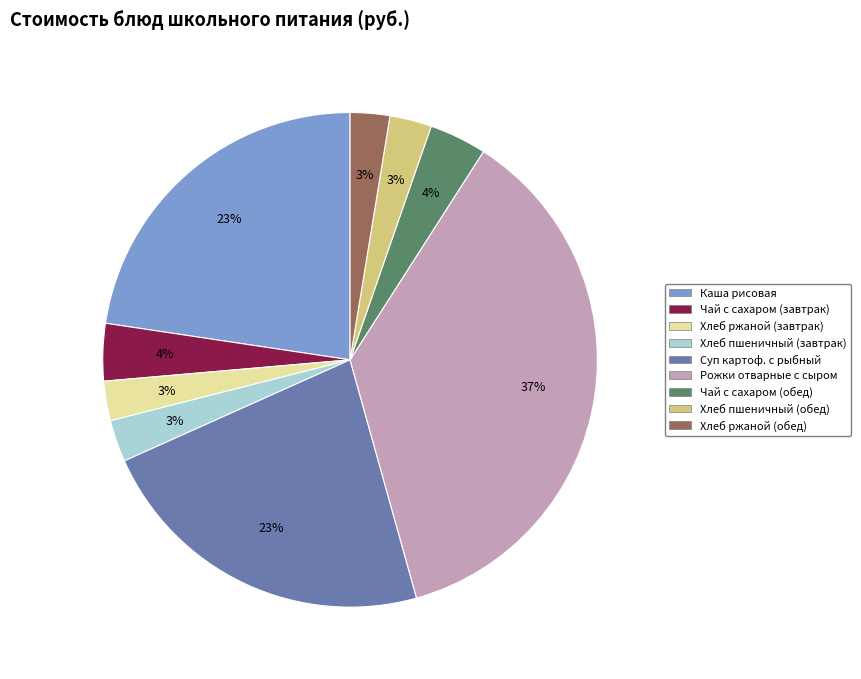

To the nearest percent, what portion does Хлеб пшеничный (завтрак) represent?

3%